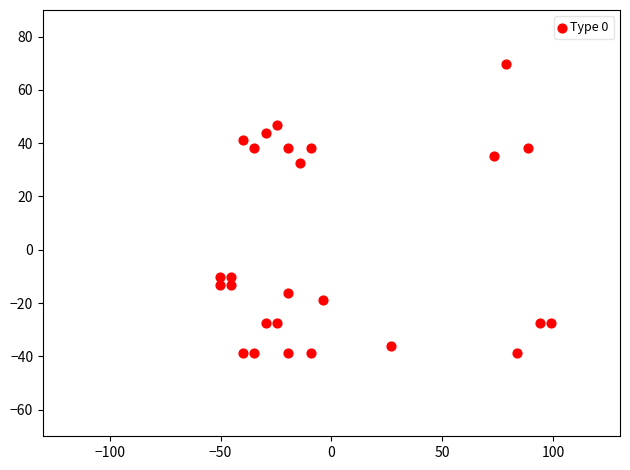

What is the range of X values (max minus min)?

149.4